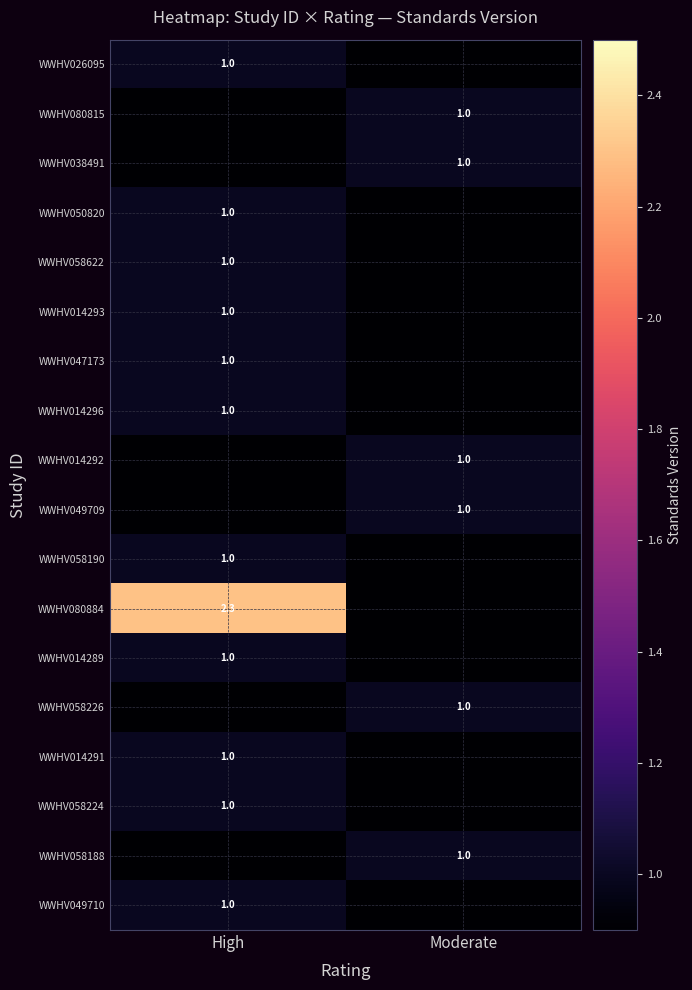

Is it true that WWHV047173 equals 1.0 at High?

True